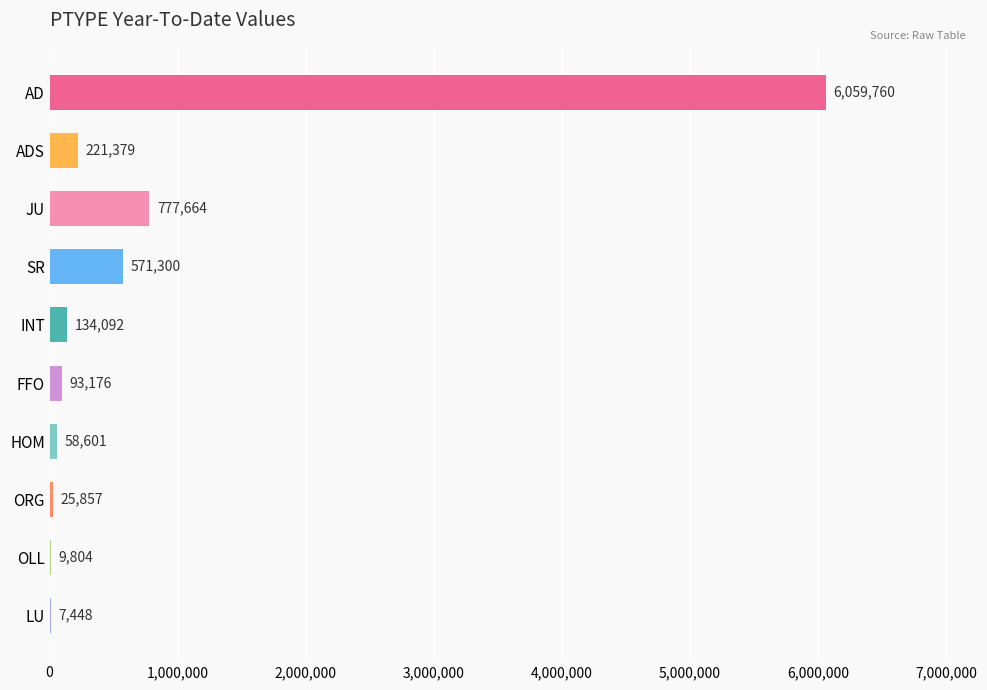

Reading bottom to top, list all the values displayed in this chart.

LU=7448	OLL=9804	ORG=25857	HOM=58601	FFO=93176	INT=134092	SR=571300	JU=777664	ADS=221379	AD=6059760